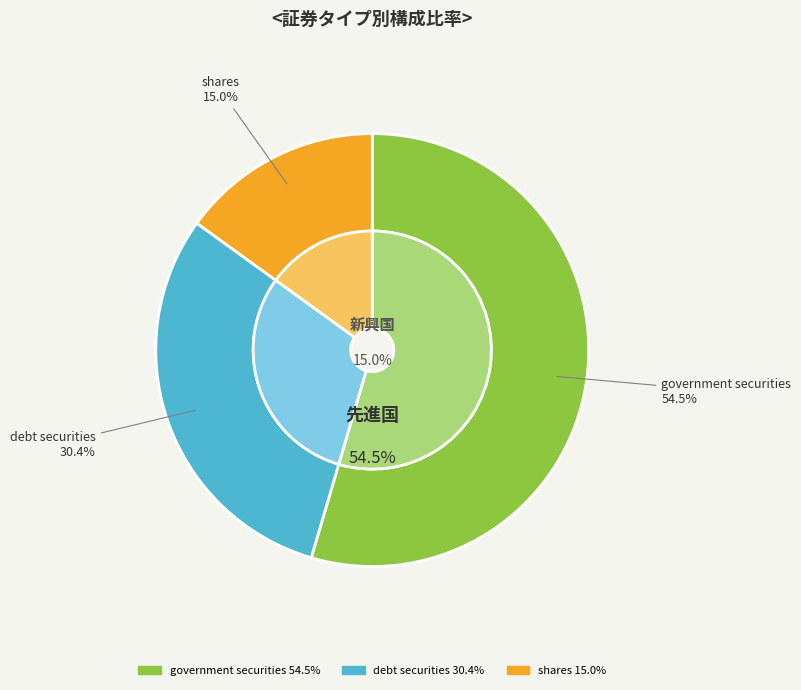

Do government securities and shares together represent more than half of the pie?

Yes